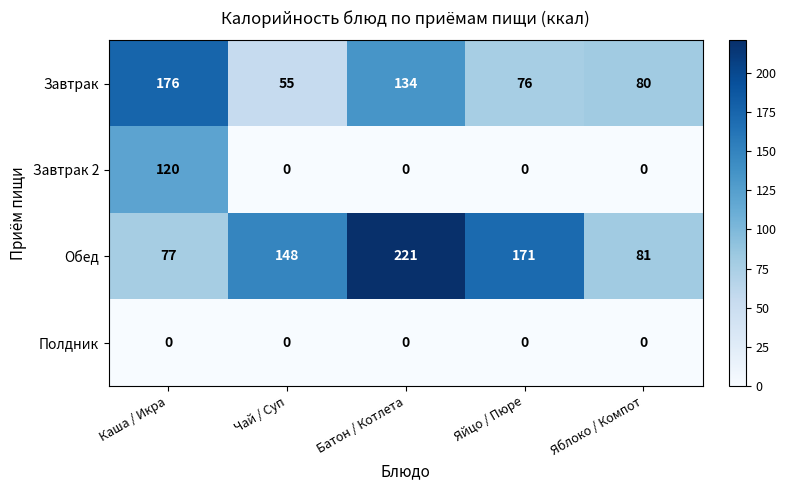

What is the sum of all Обед values?

698